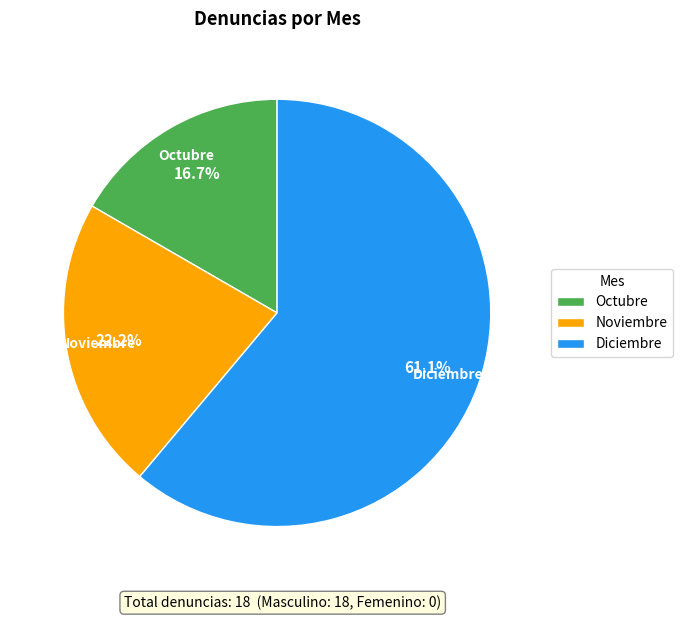

To the nearest percent, what is the average slice percentage?

33%